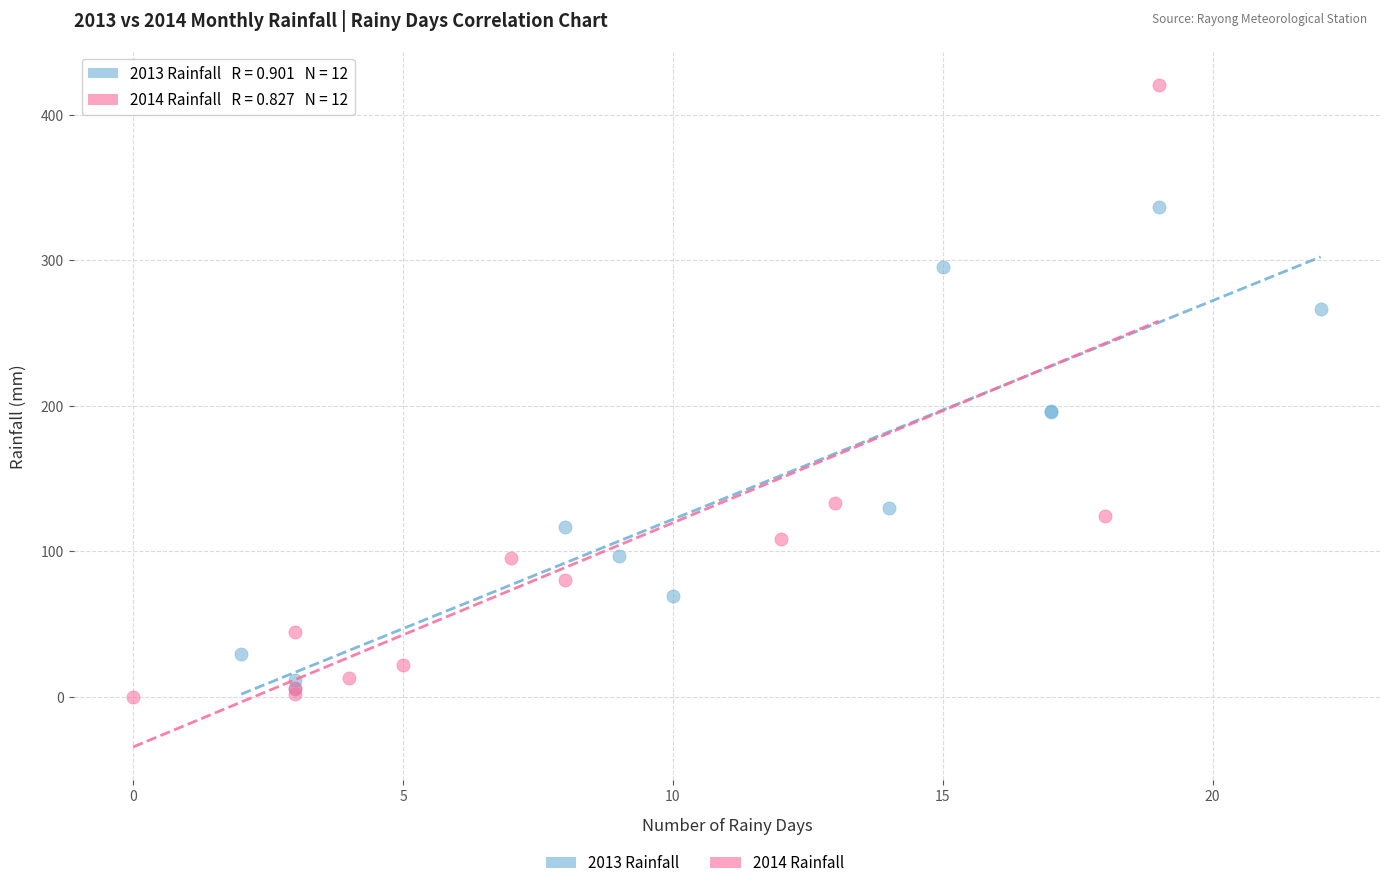

Which series has the largest Y range (max minus min)?

2014 Rainfall